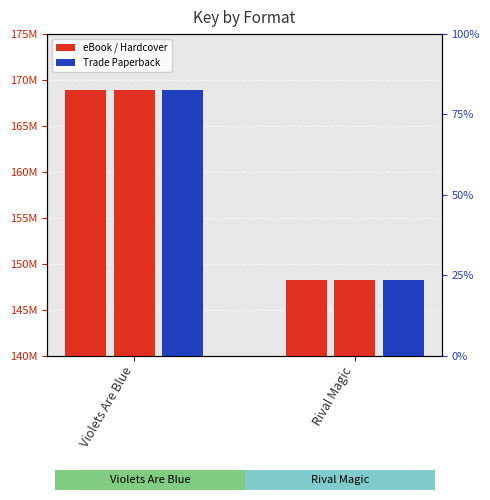

Which series changed the most between Violets Are Blue and Rival Magic?

eBook